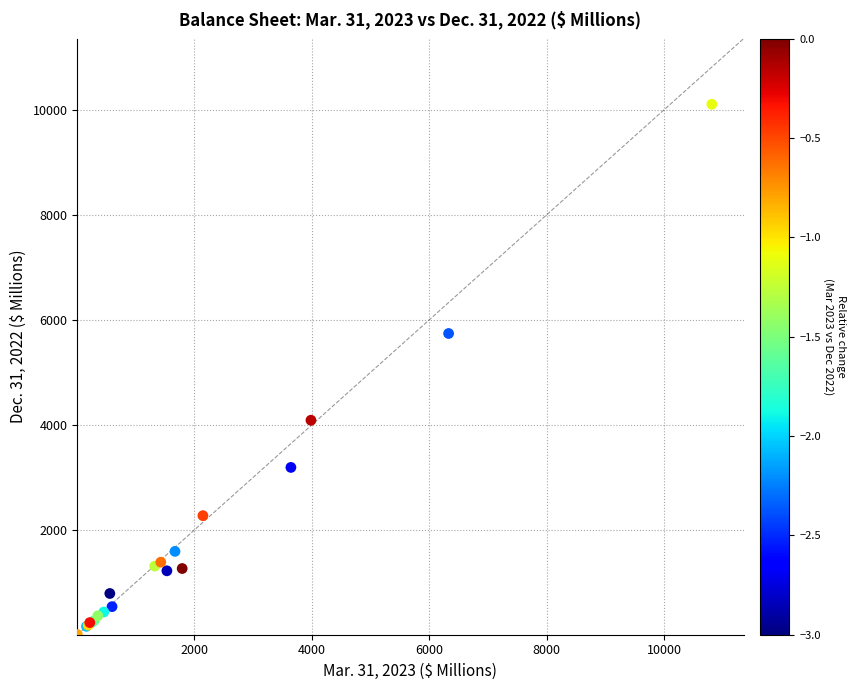

What Y value in the scatter plot is closest to 5056?

5739.3